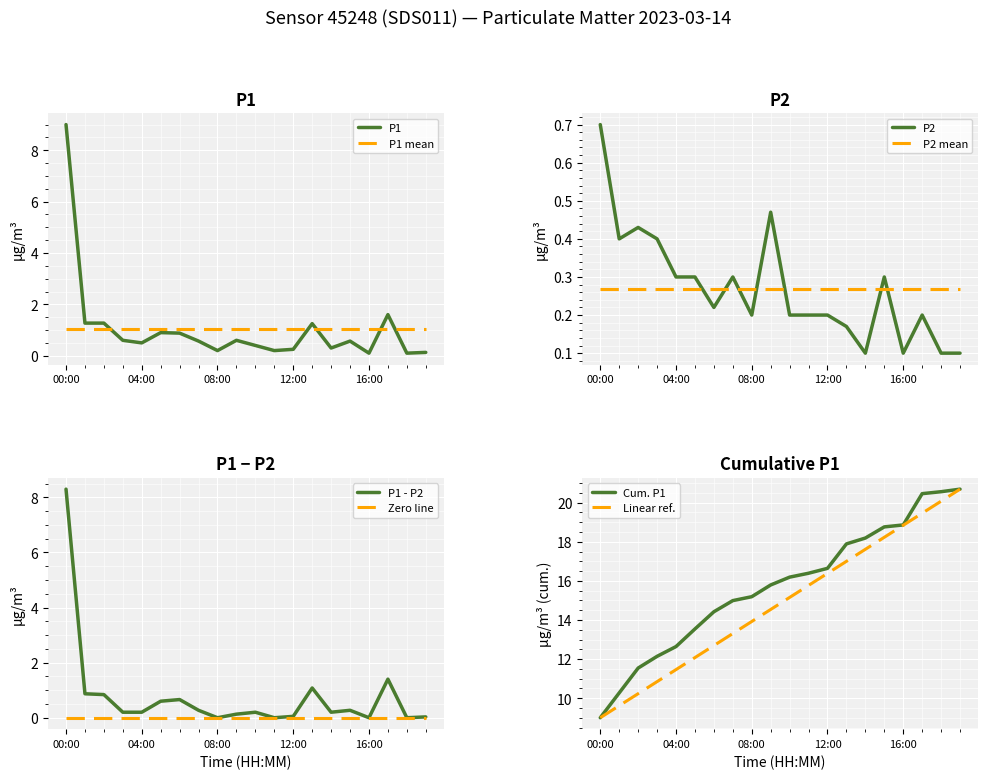

List the labels in order of P2 value, largest first.

00:00, 09:00, 02:00, 01:00, 03:00, 04:00, 05:00, 07:00, 15:00, 06:00, 08:00, 10:00, 11:00, 12:00, 17:00, 13:00, 14:00, 16:00, 18:00, 19:00